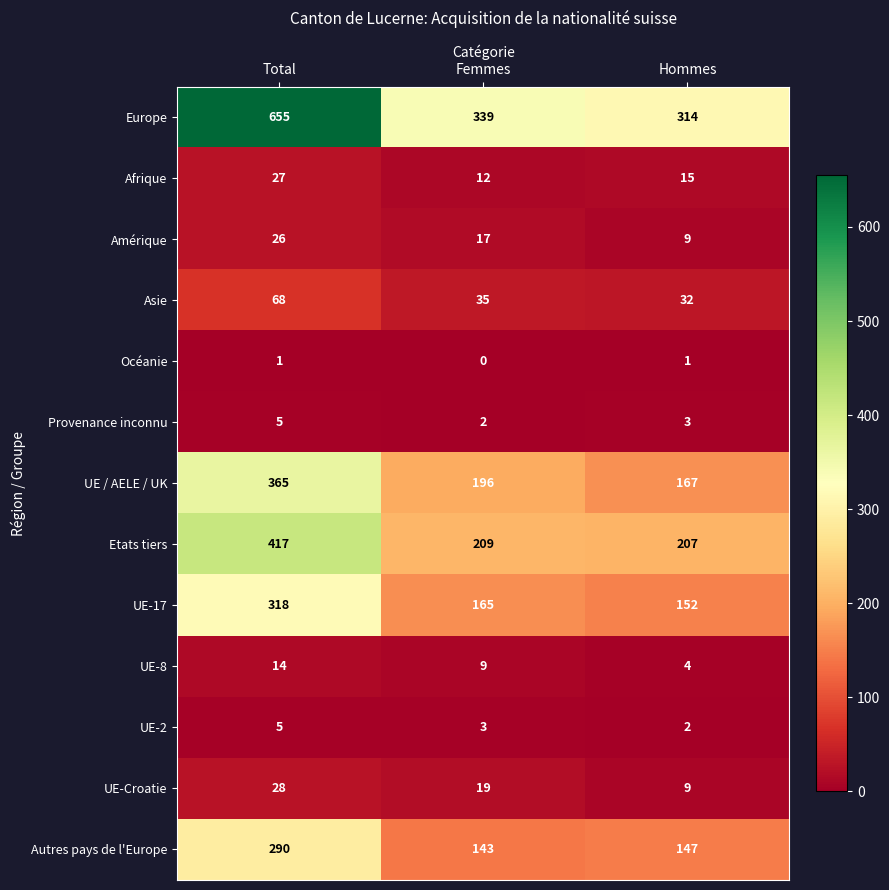

What is the difference between the second highest and minimum values in the Amérique series?

8